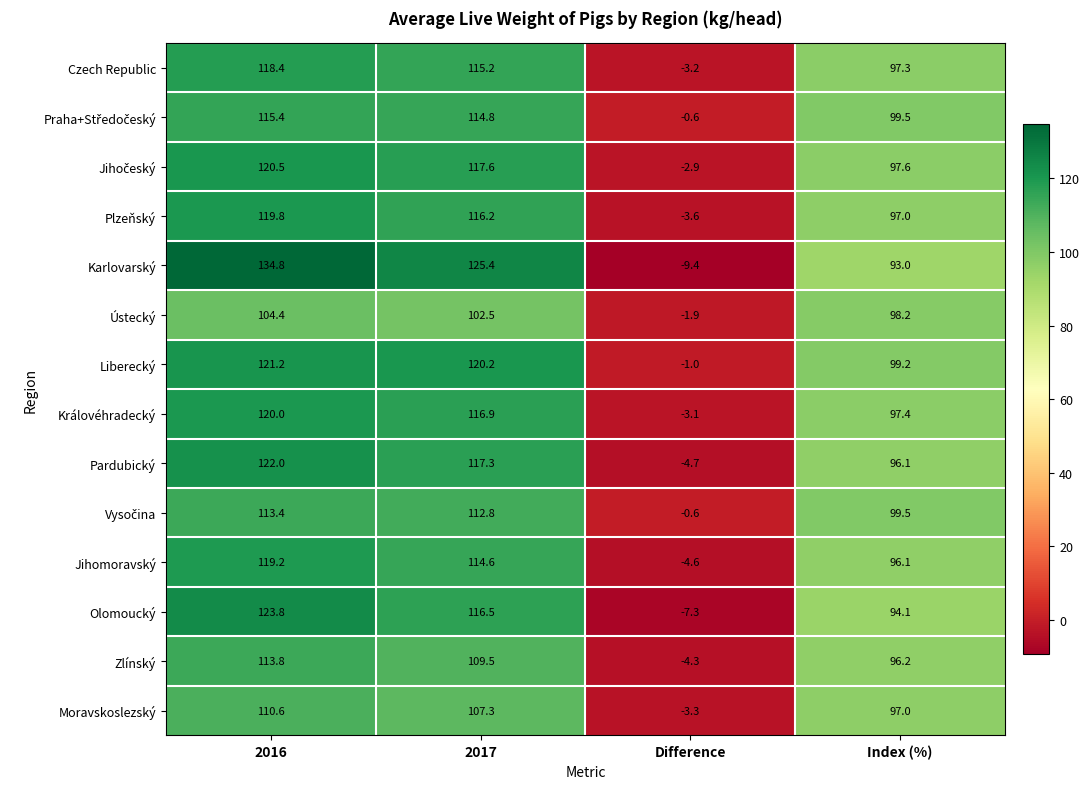

What is the total value across all series at Index (%)?

1358.2